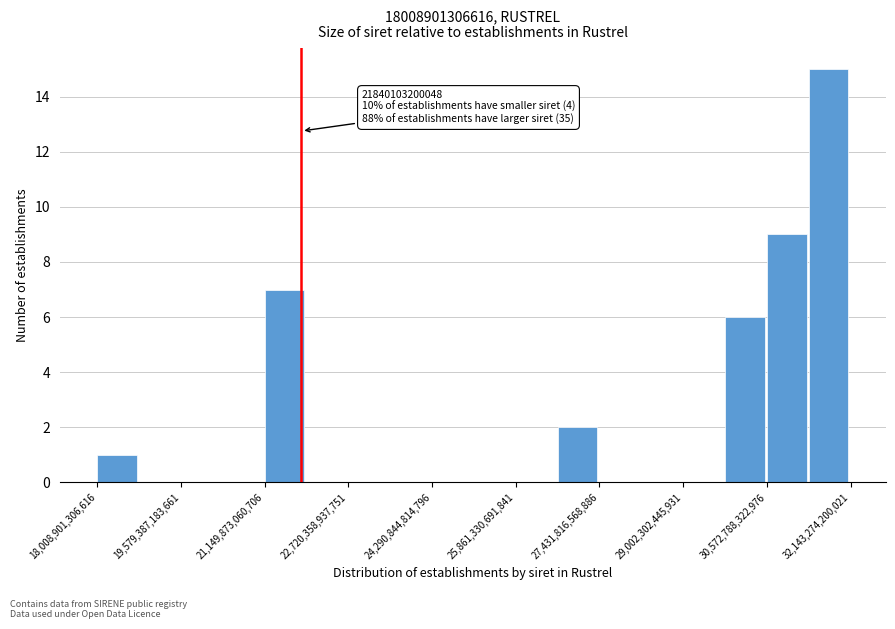

Read against the x-axis, roughly where is the centre of the tallest bar?

31800000000000